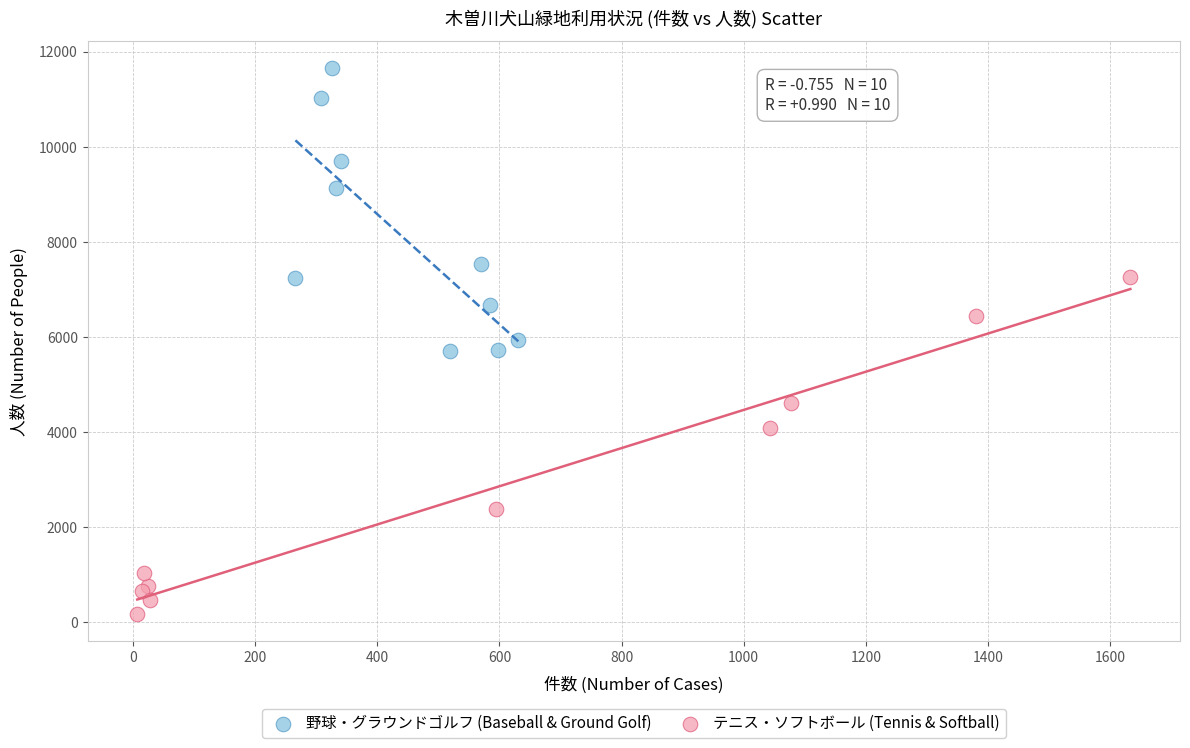

Which series has the widest spread of Y values?

テニス・ソフトボール (Tennis & Softball)